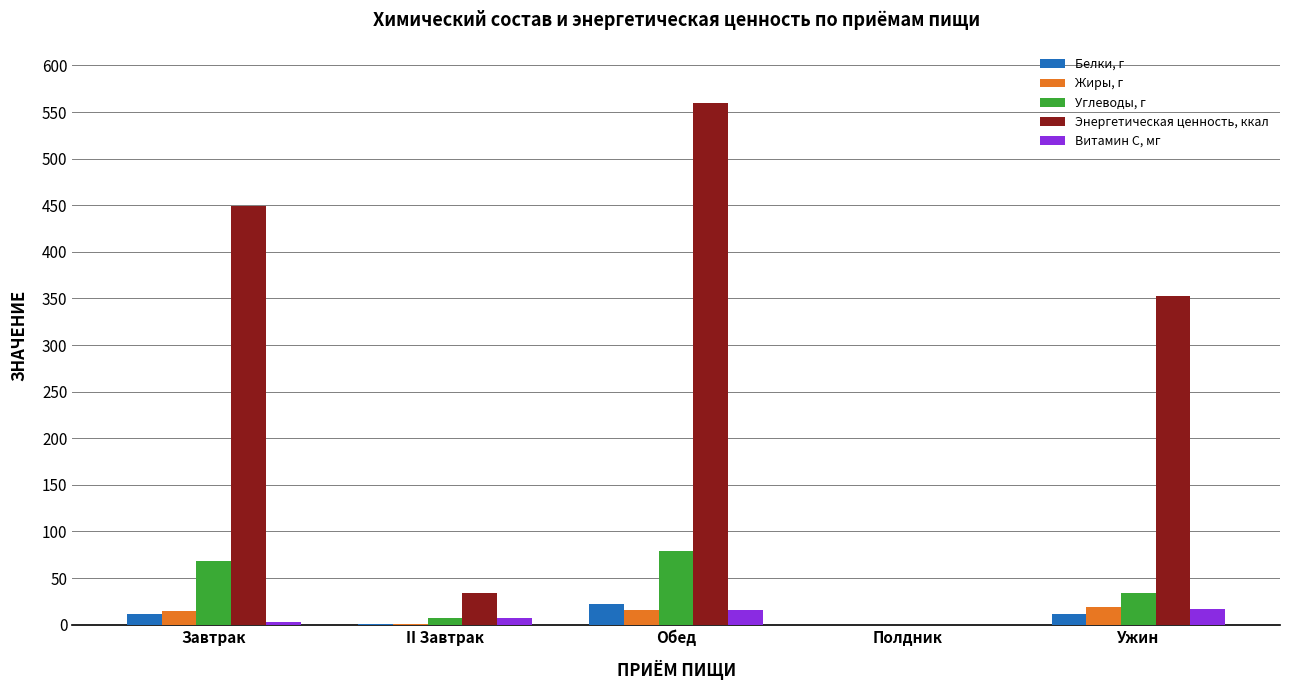

What is the maximum value for Энергетическая ценность, ккал?

560.1